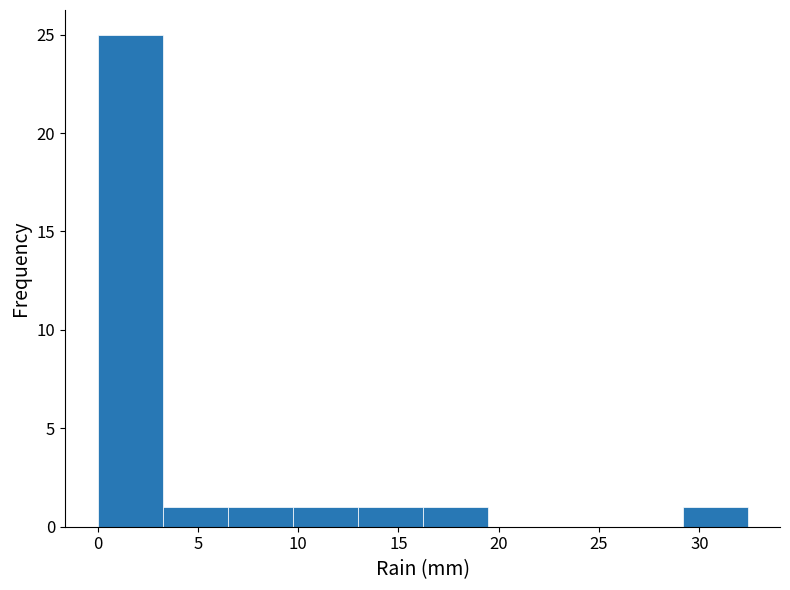

Which range on the x-axis has the tallest bar?

0.0 to 3.0